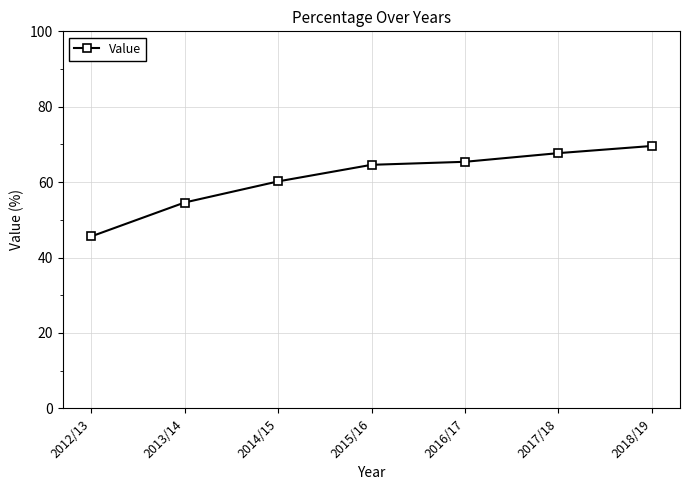

What is the greatest value displayed?

69.6